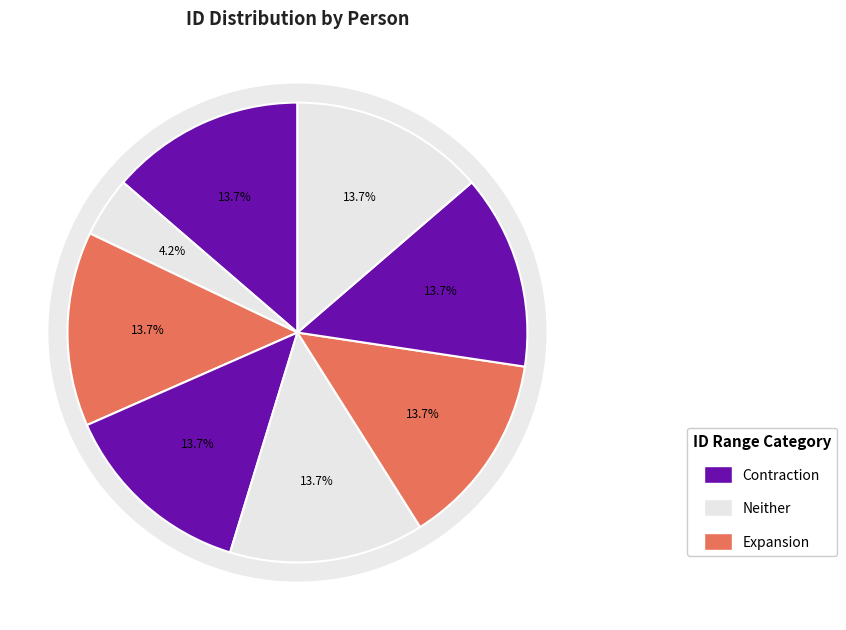

Between ლუკა გერასიმეს (გერმანეს) ძე ჩახაია and ტარიელ ბესარიონის ძე ჩიქვანი (ჩიქოვანი), which is larger?

ლუკა გერასიმეს (გერმანეს) ძე ჩახაია